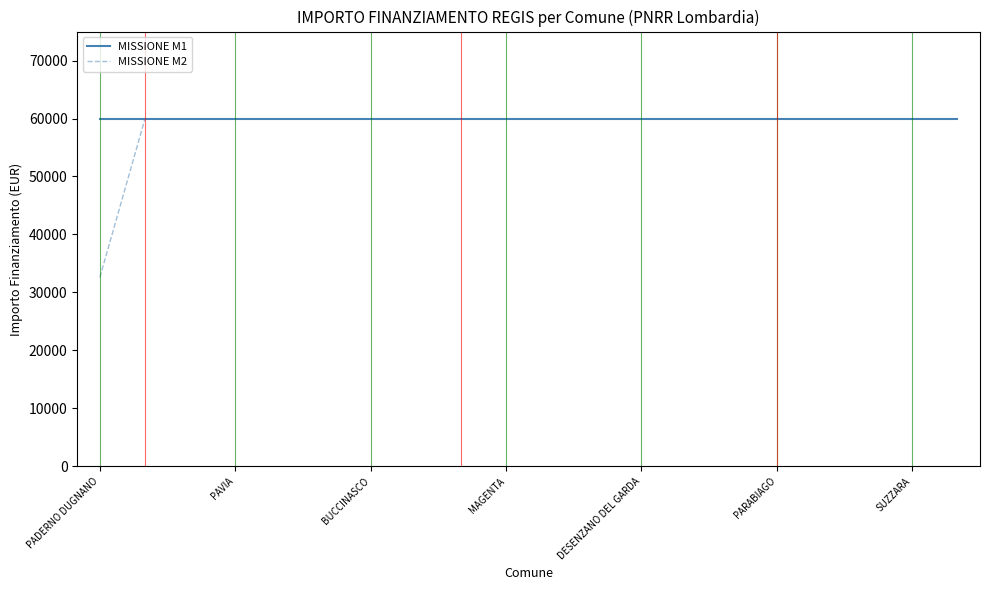

Which series has the largest range (max minus min)?

MISSIONE M2